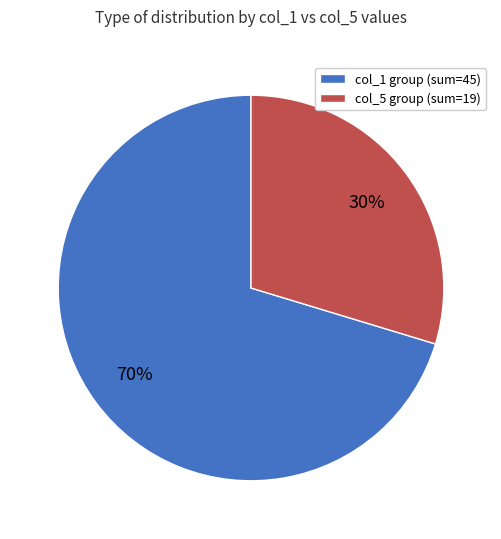

Is there any slice that represents more than half of the pie?

Yes